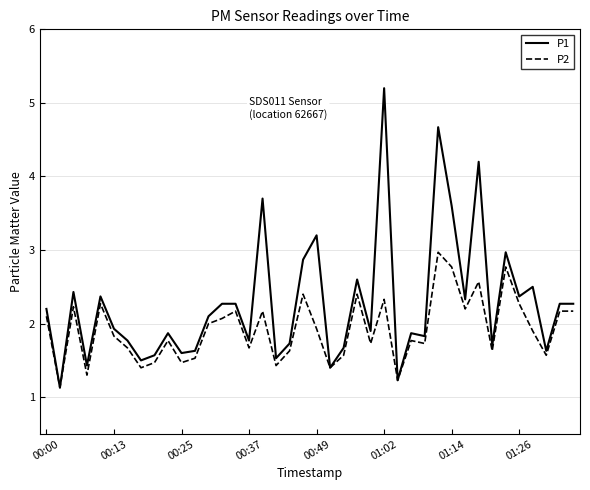

Rank the series by their maximum value, from lowest to highest.

P2, P1